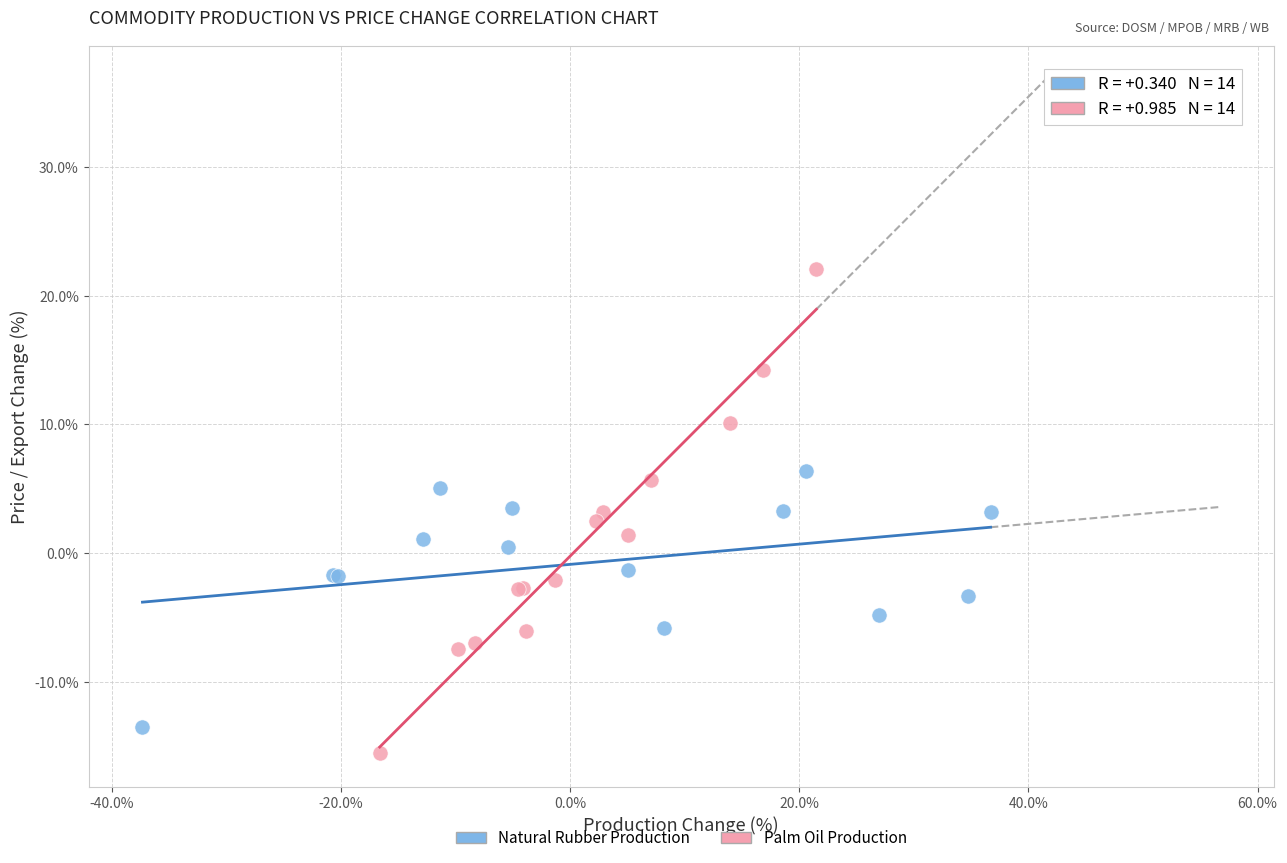

Which series has the largest Y range (max minus min)?

Palm Oil Production